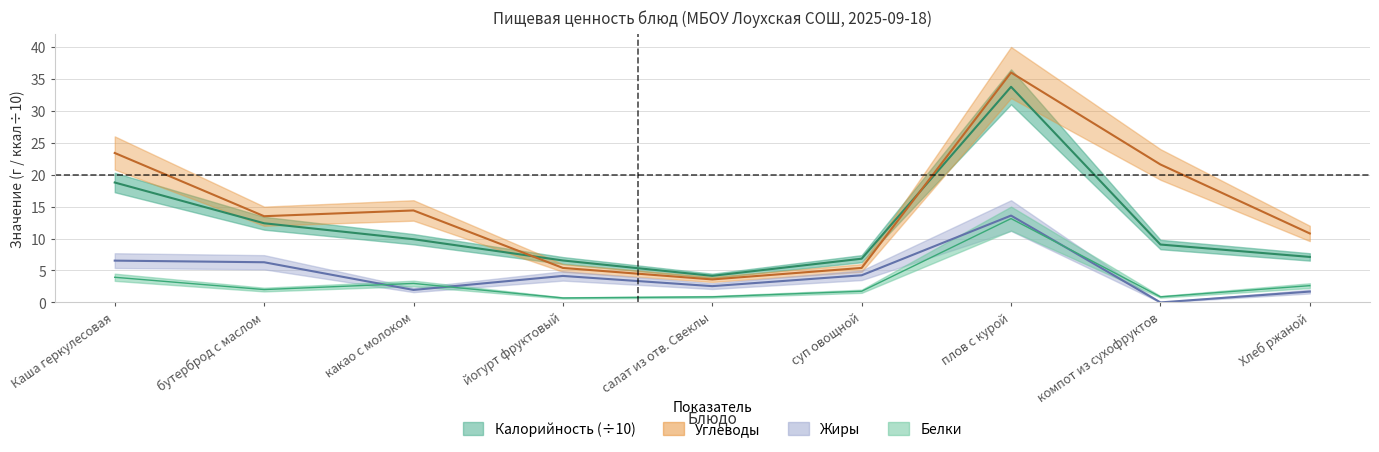

True or false: Жиры and Калорийность intersect in this chart.

False